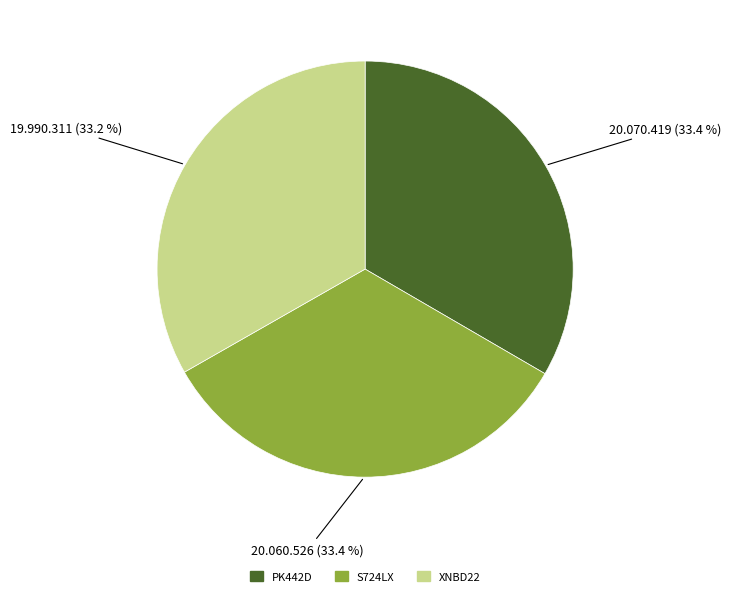

To the nearest percent, what is the combined percentage of PK442D and S724LX?

67%